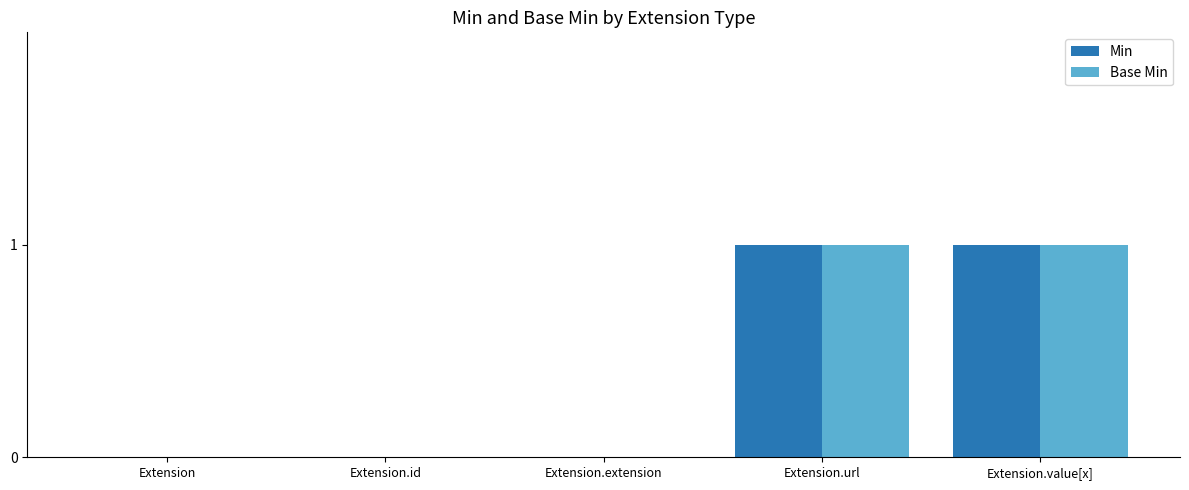

Is it true that Min equals 1 at Extension.url?

True